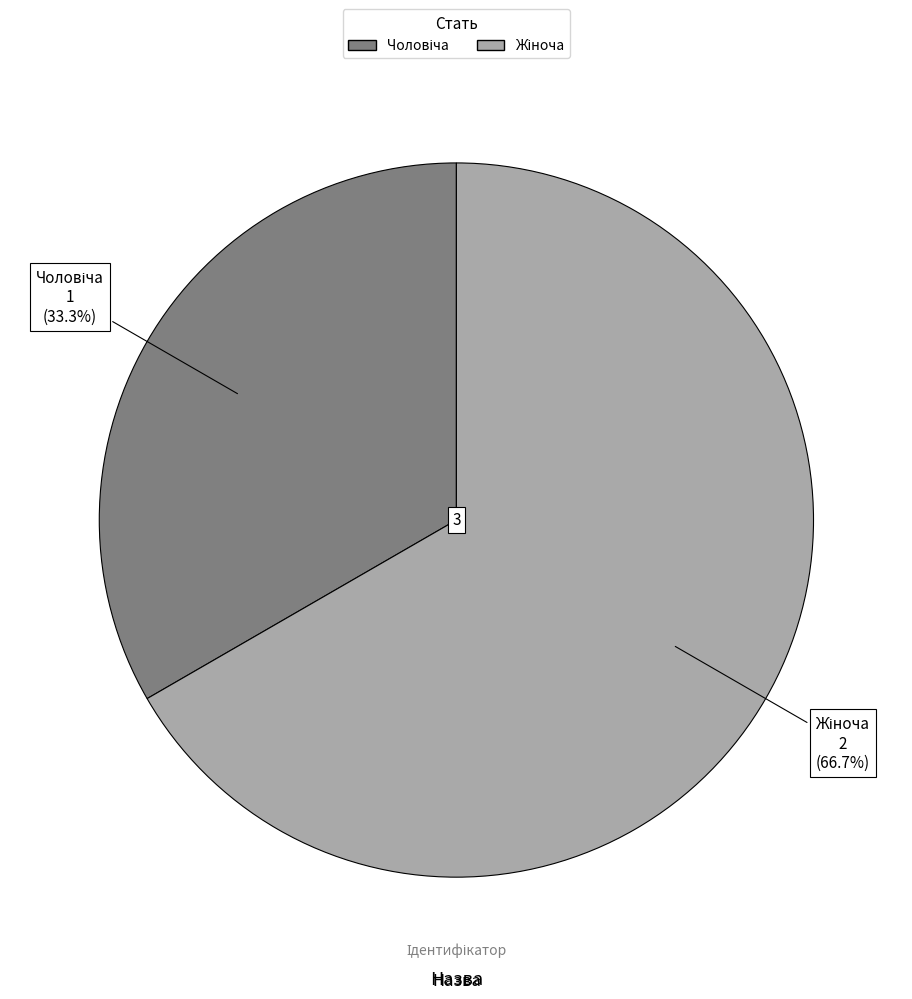

Is there any slice that represents more than half of the pie?

Yes